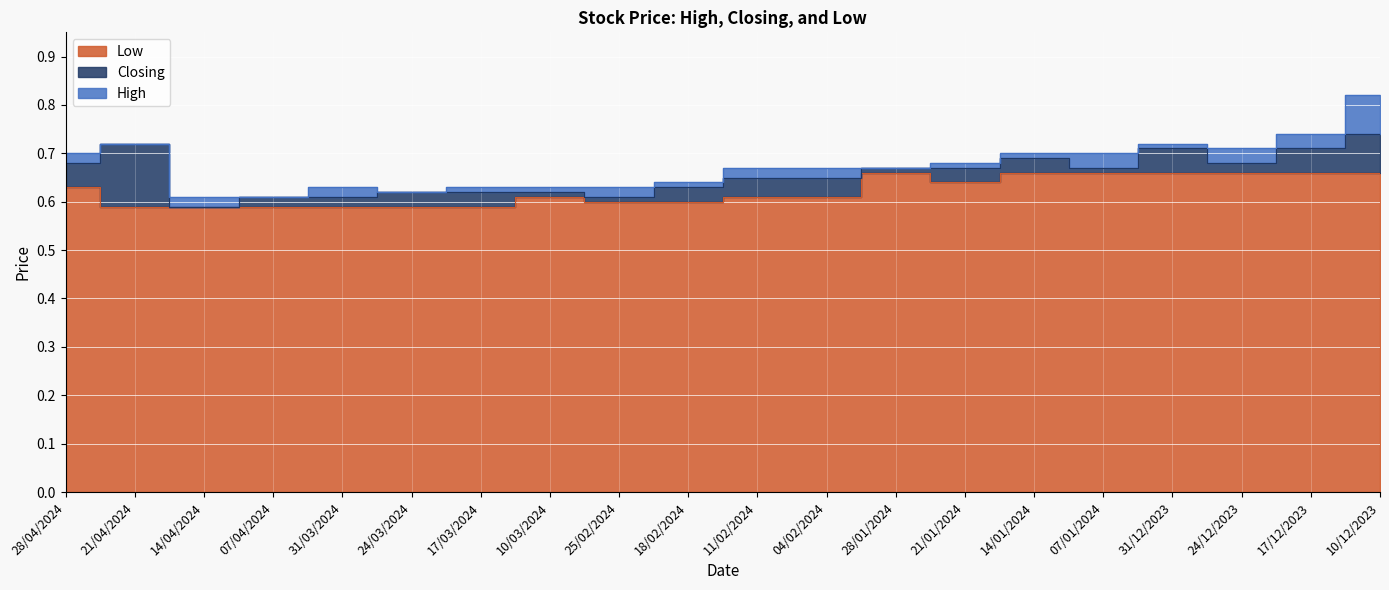

At which label does Closing reach its peak?

10/12/2023